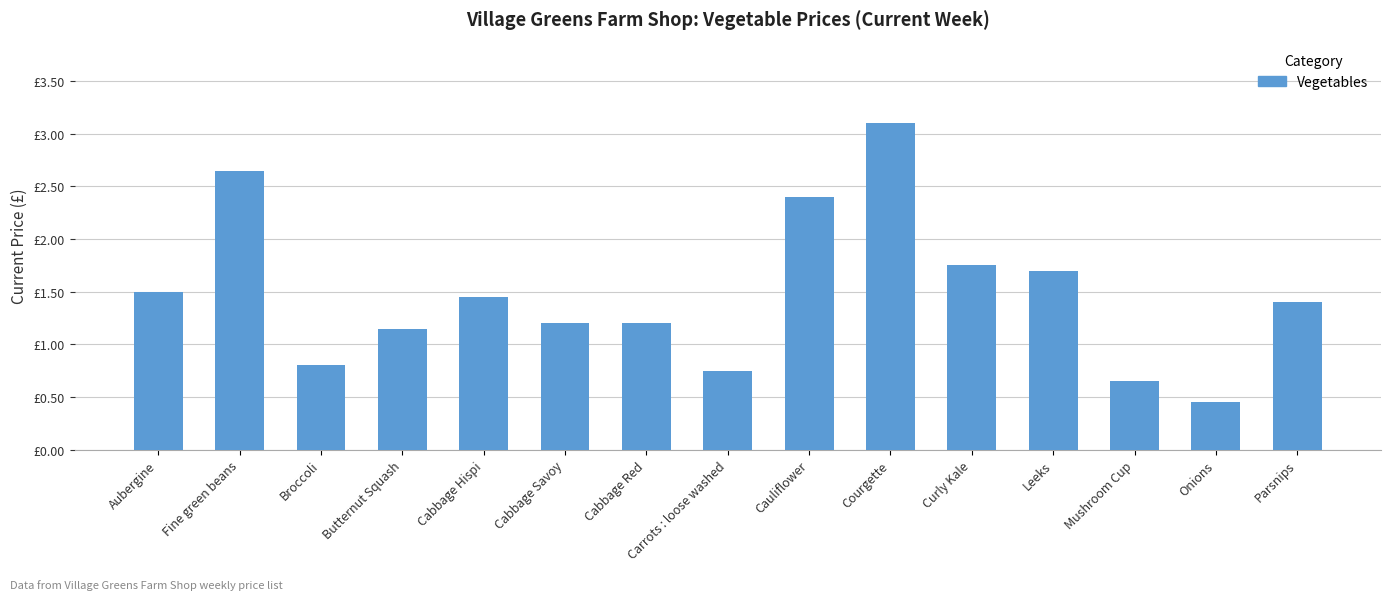

Between Broccoli and Fine green beans, which is larger?

Fine green beans